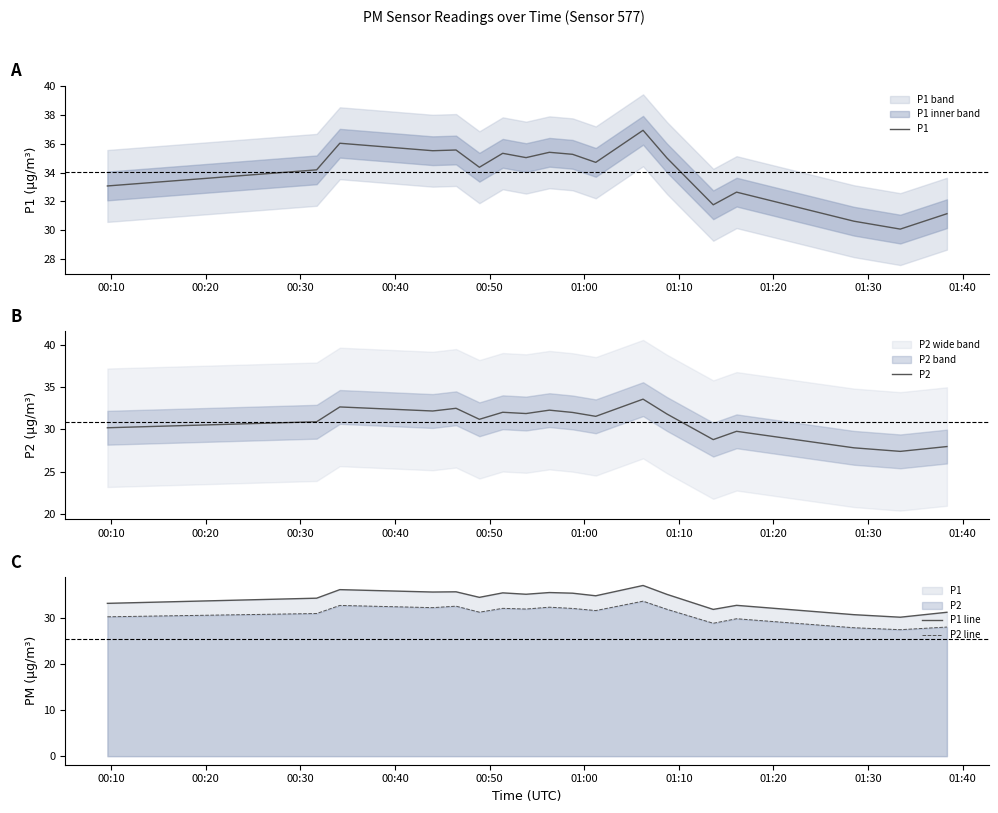

At which label does P1 first exceed 35?

00:30